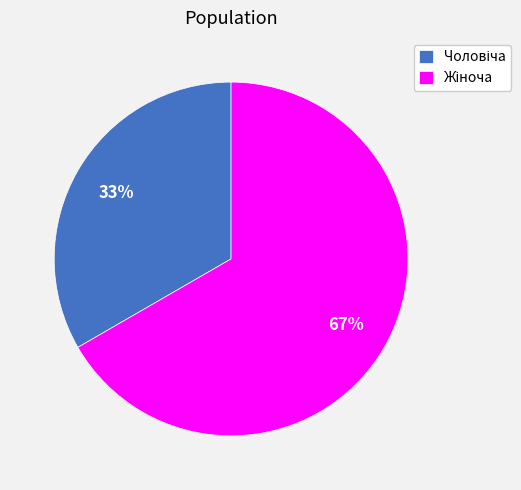

To the nearest percent, what is the average slice percentage?

50%